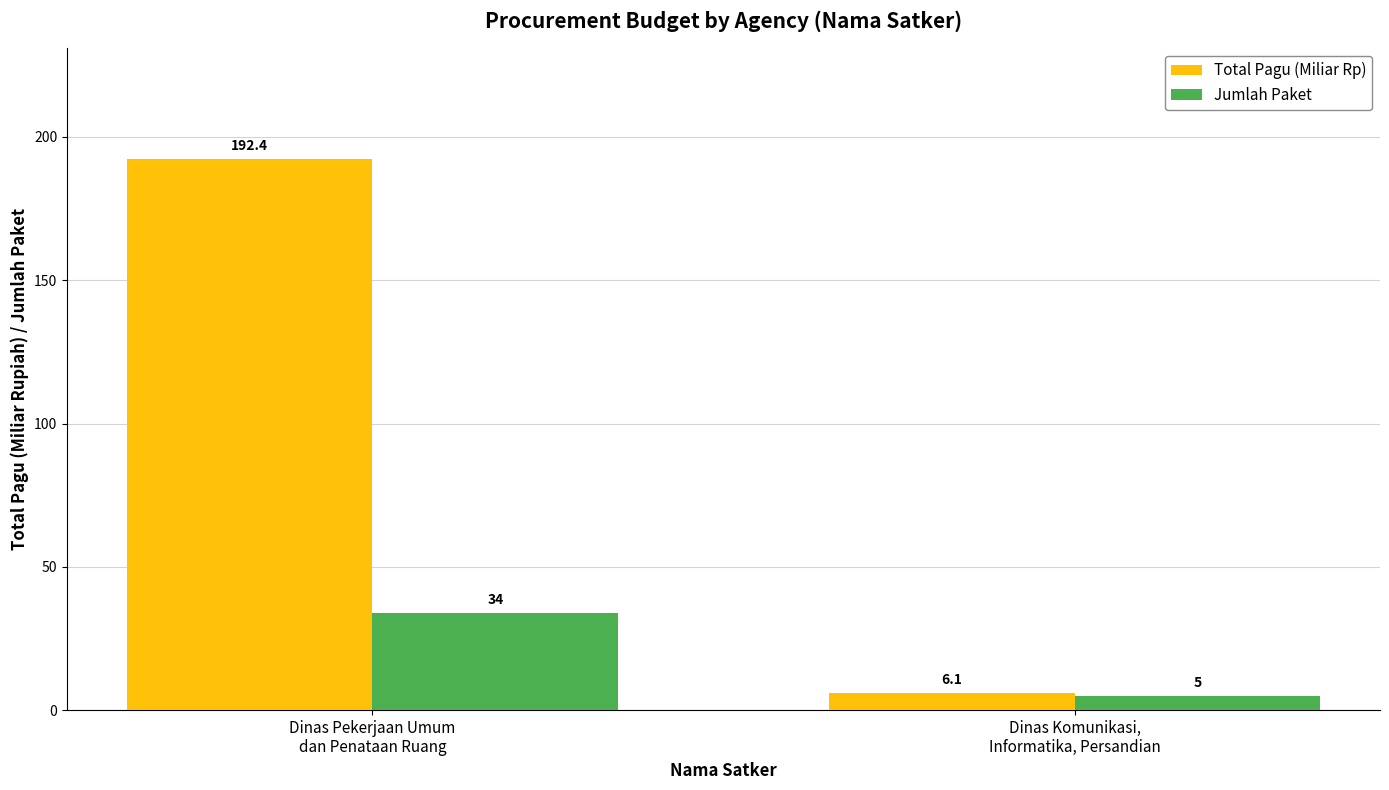

Read the Total Pagu (Miliar Rp) value at Dinas Pekerjaan Umum
dan Penataan Ruang.

192.4